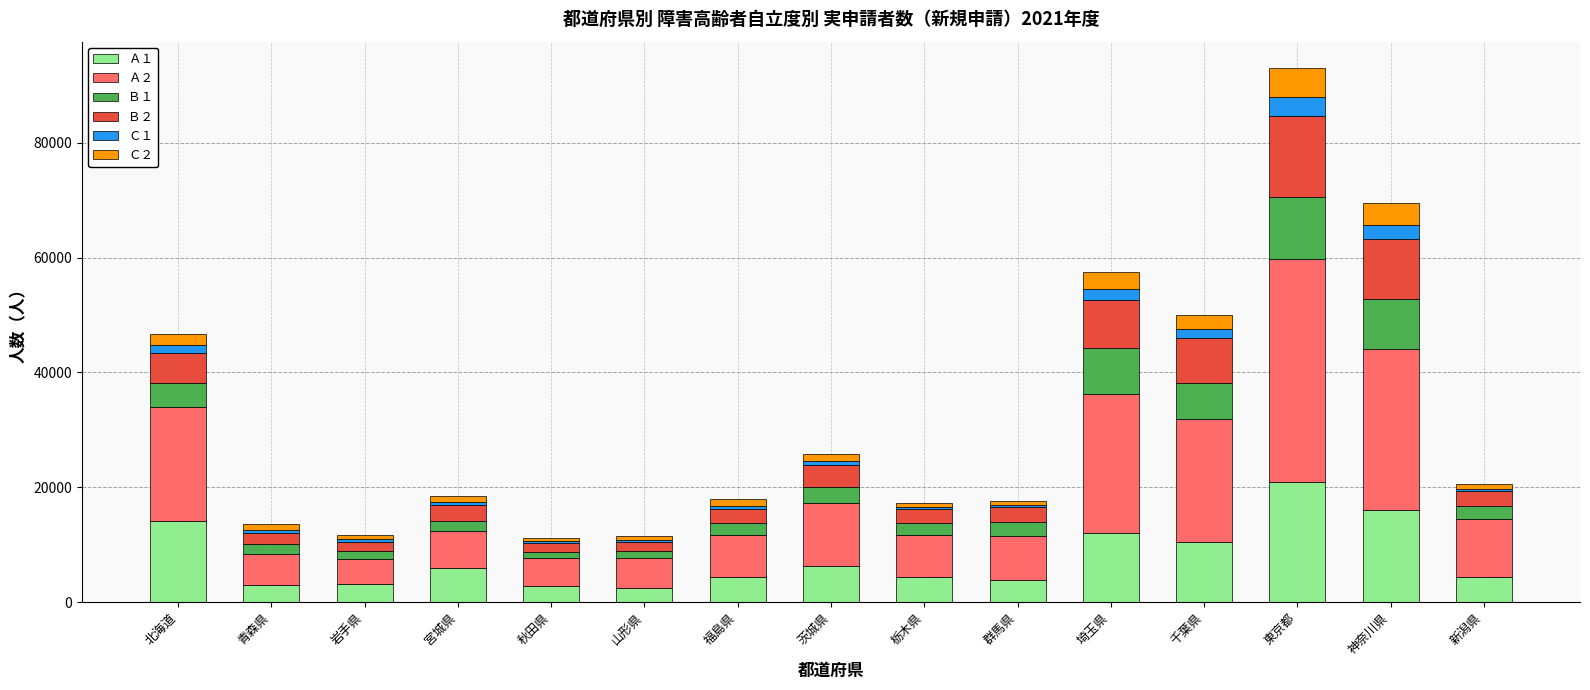

How many bars are there in total?

15